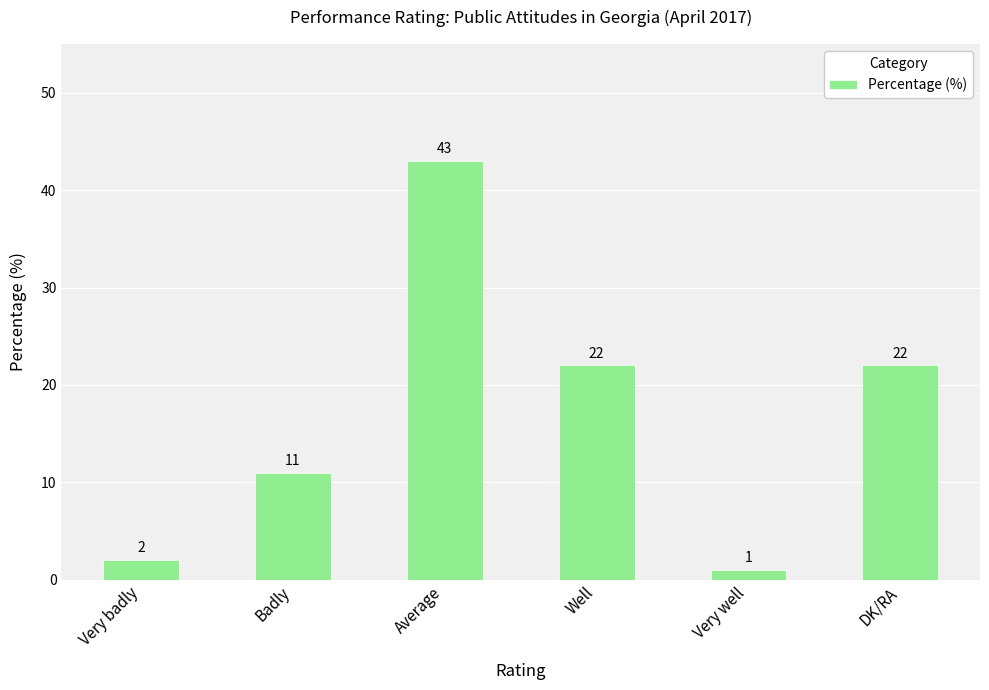

What position from the left is DK/RA?

6